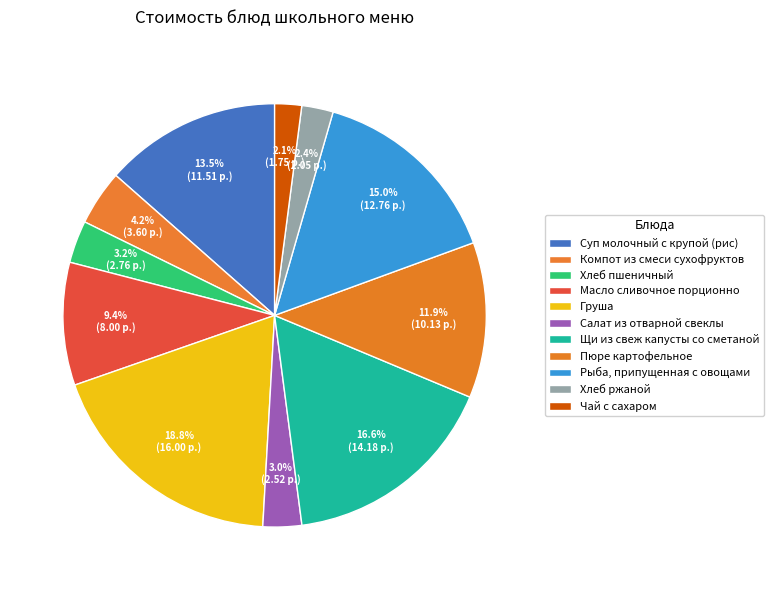

Is it true that Суп молочный с крупой (рис) is 21% of the pie?

False